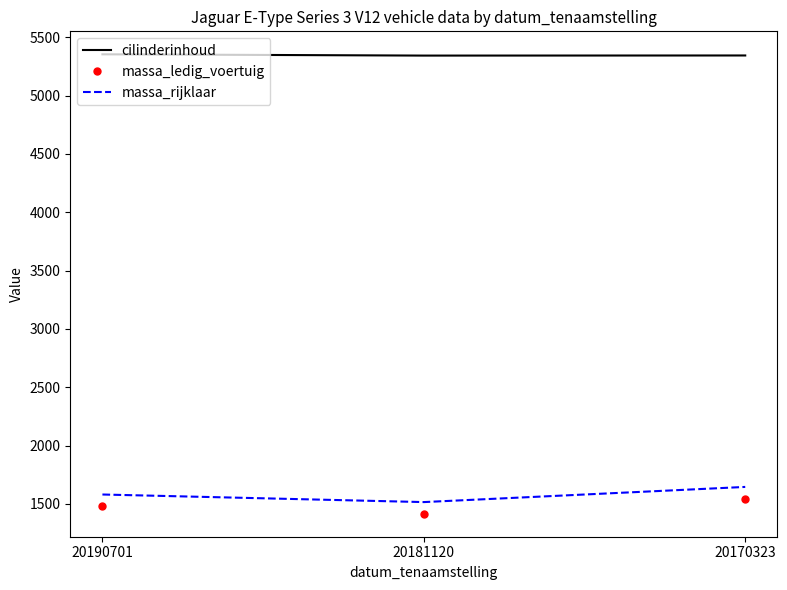

Is it true that massa_rijklaar equals 1515 at 20181120?

True